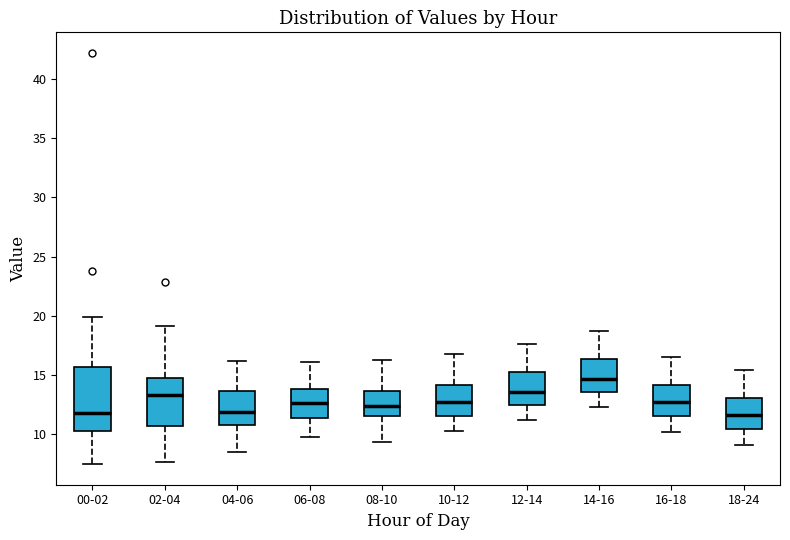

Comparing the boxes themselves (not the whiskers), which one is the tallest?

00-02